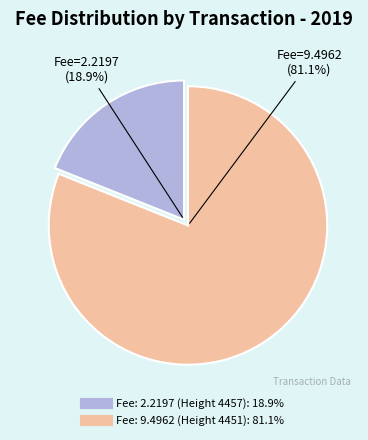

Which has a higher value, Fee: 2.2197 (Height 4457) or Fee: 9.4962 (Height 4451)?

Fee: 9.4962 (Height 4451)